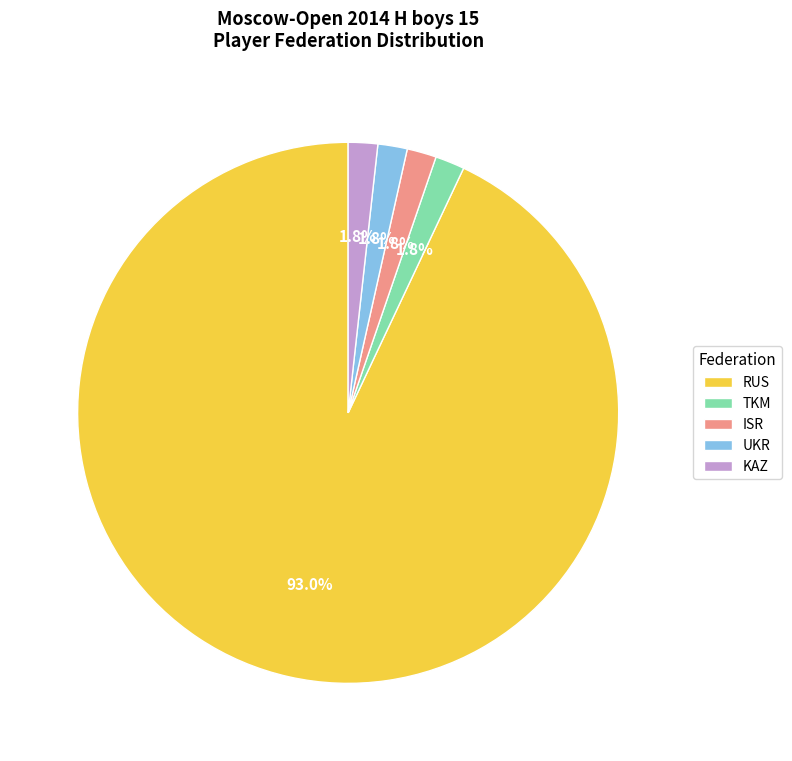

To the nearest percent, what is the combined percentage of ISR and KAZ?

4%